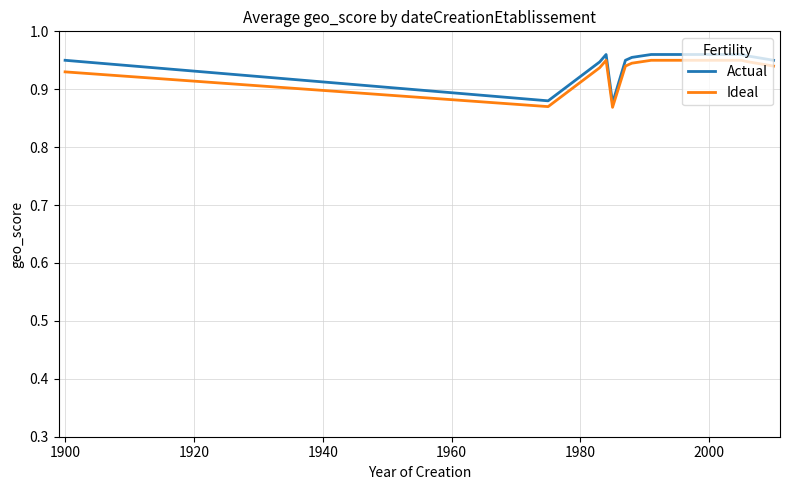

Which series has the largest range (max minus min)?

Actual